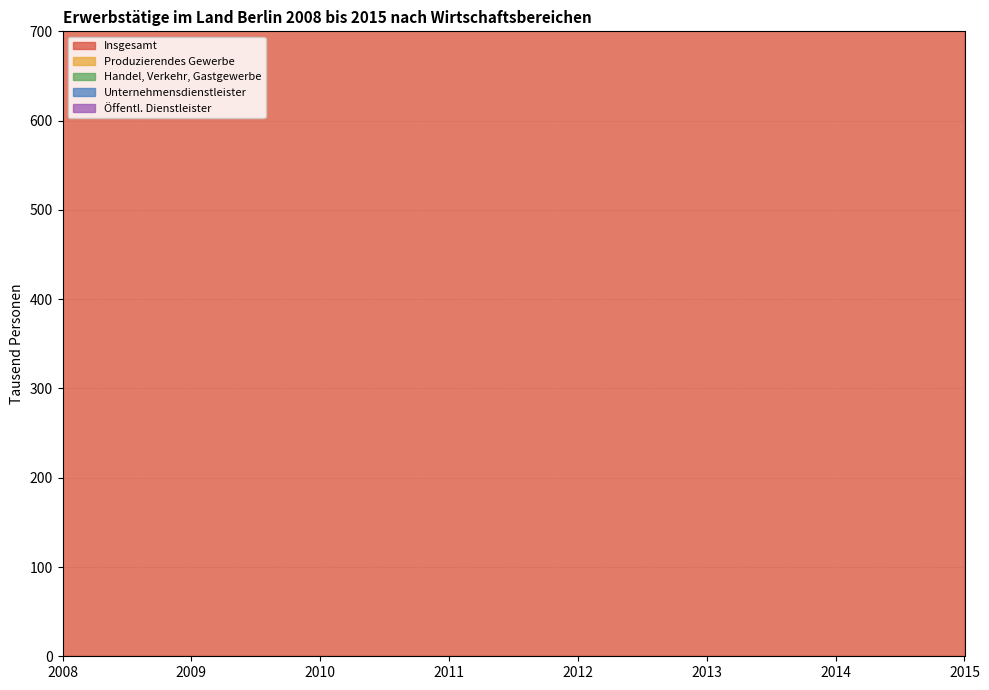

True or false: Handel, Verkehr, Gastgewerbe and Öffentl. Dienstleister cross at least once.

False